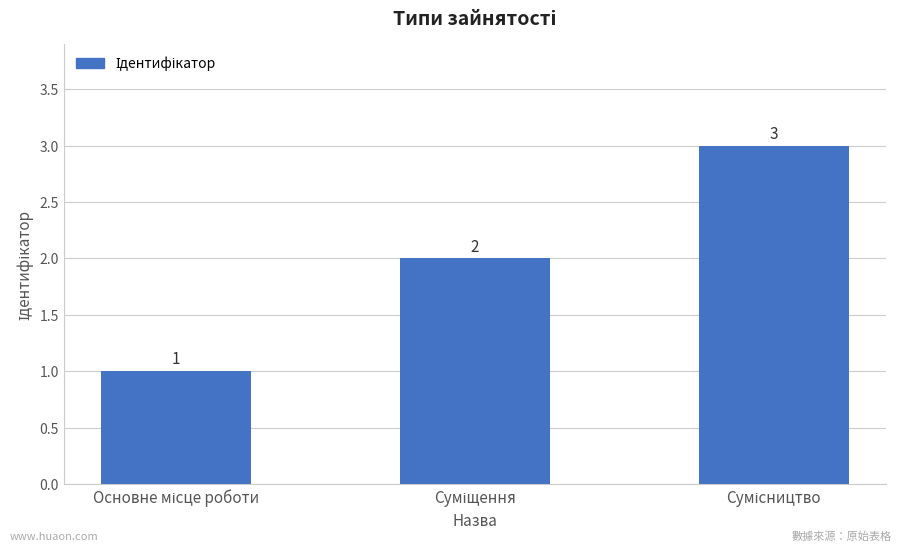

What is the maximum value shown in the chart?

3